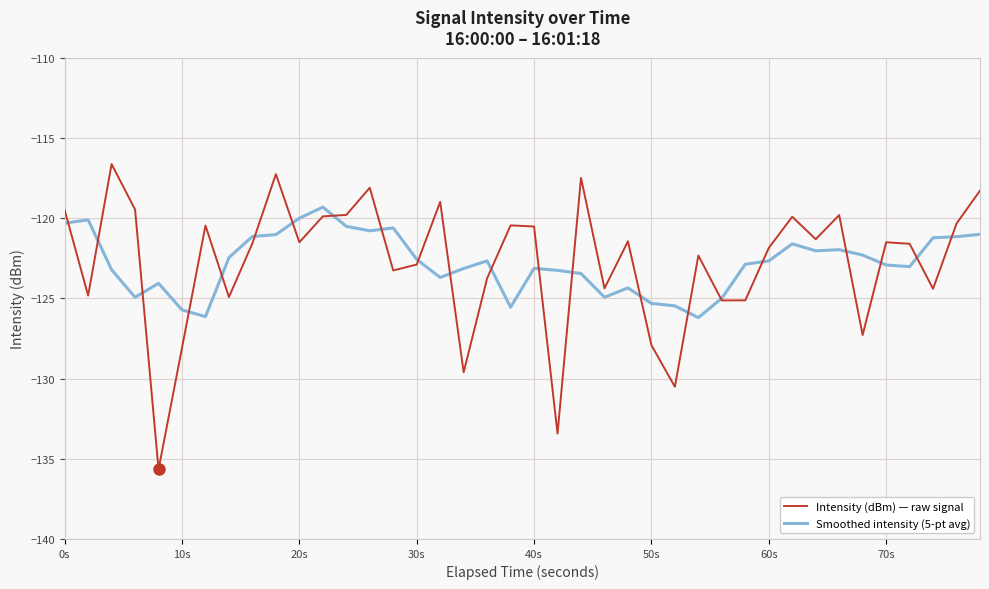

Which series has the widest spread of values?

Intensity (dBm) — raw signal